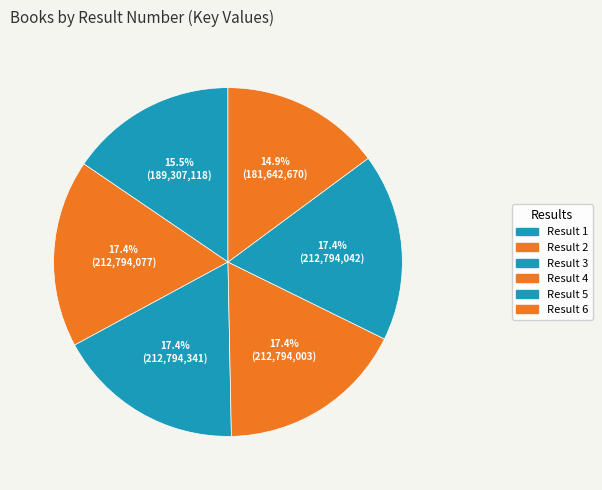

Is there a majority slice in this chart?

No